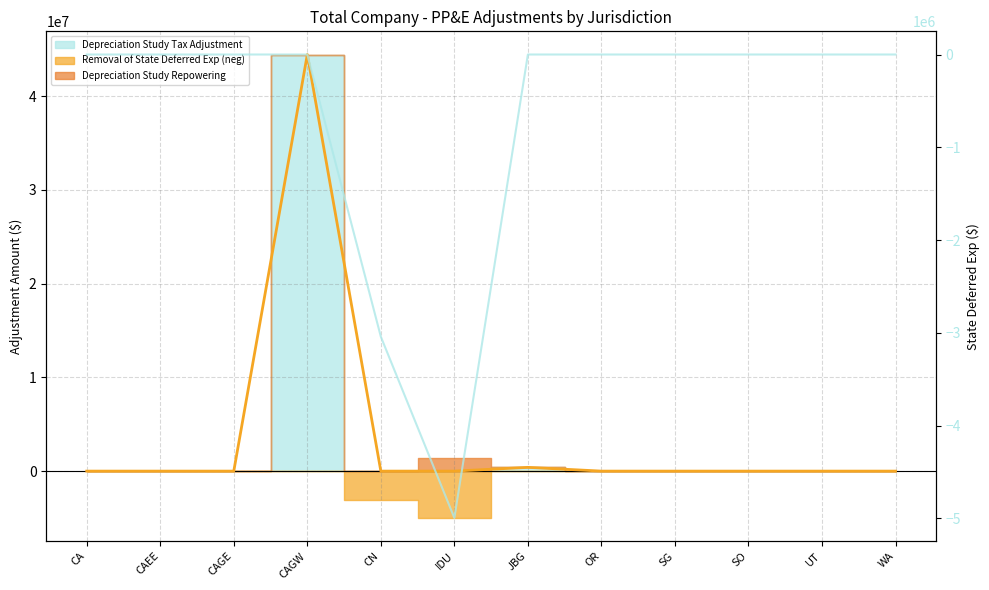

Which has a higher value, CAEE or CN?

CAEE